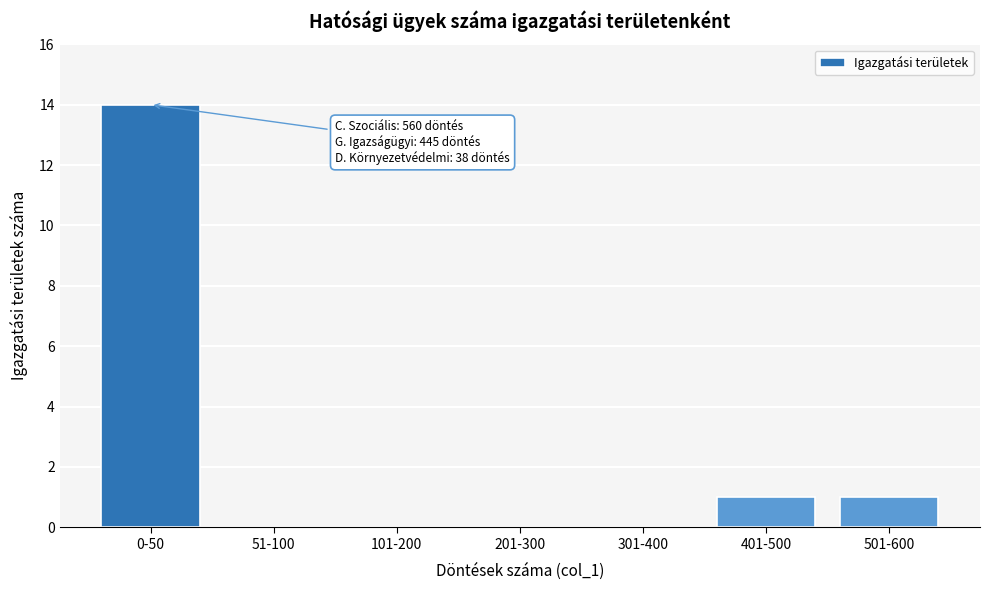

Reading left to right, list all the values displayed in this chart.

0-50=14	51-100=0	101-200=0	201-300=0	301-400=0	401-500=1	501-600=1